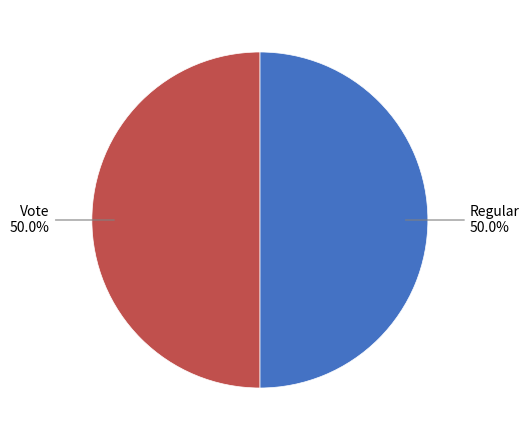

How many segments does this pie chart have?

2